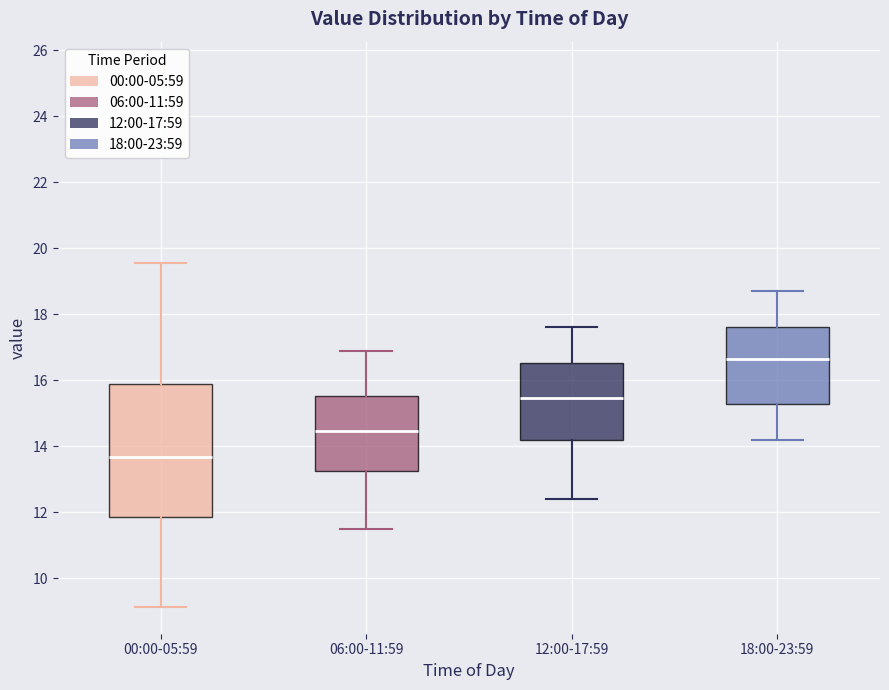

Reading left to right, read every box against the y-axis: the position of its median line, the range the box covers, and the ends of its whiskers. The values are not printed on the chart, so give them approximately, as read against the axis.

00:00-05:59: median 13.6, box 11.8 to 15.8, whiskers 9.2 to 19.6
06:00-11:59: median 14.4, box 13.2 to 15.6, whiskers 11.6 to 17.0
12:00-17:59: median 15.4, box 14.2 to 16.6, whiskers 12.4 to 17.6
18:00-23:59: median 16.6, box 15.2 to 17.6, whiskers 14.2 to 18.8